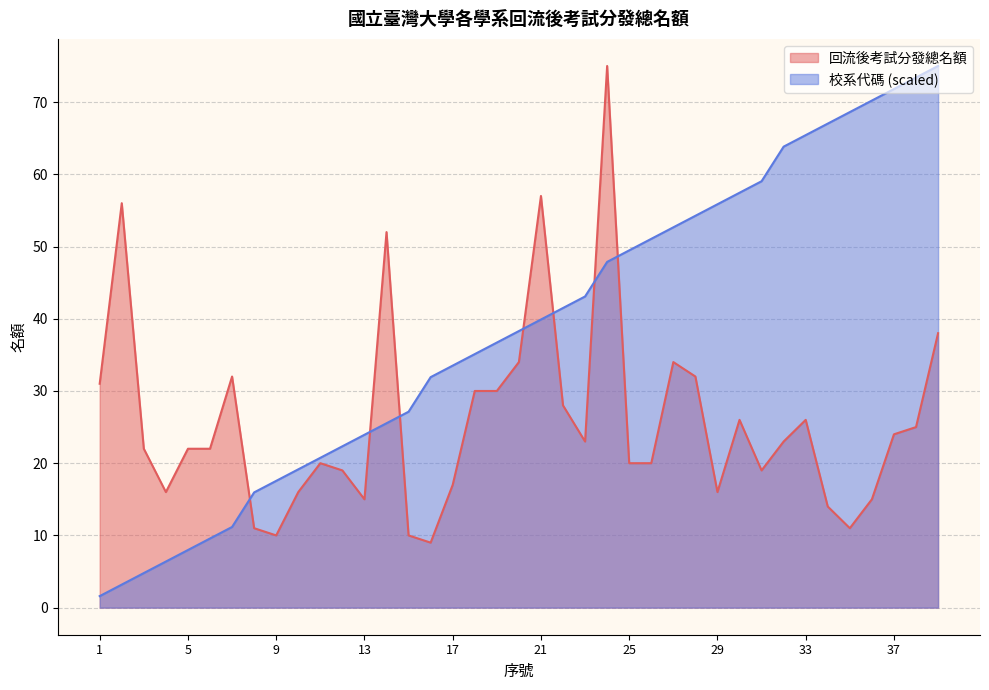

How many distinct data groups are displayed?

2